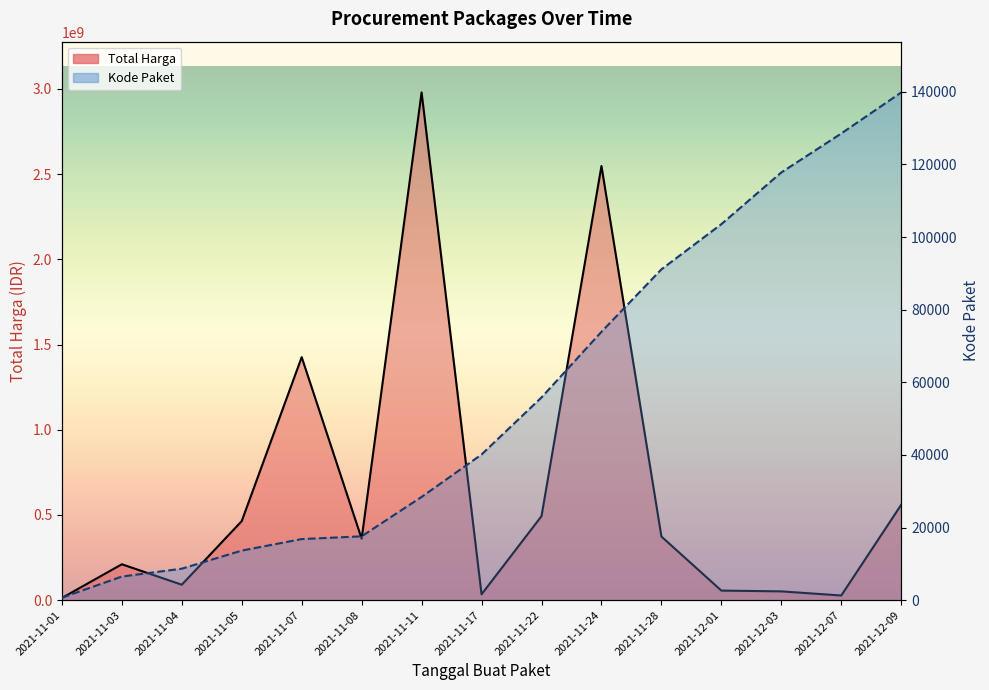

How many lines are shown in the chart?

2